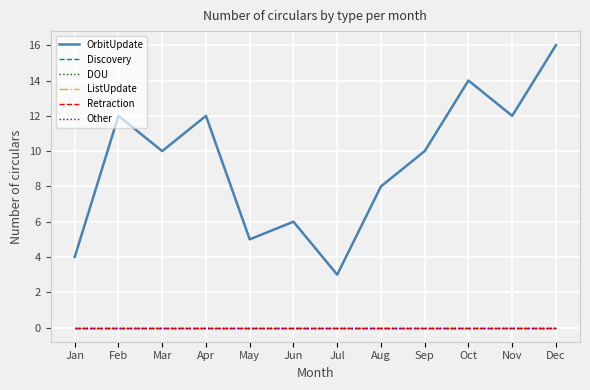

Which has a higher value, Jul or Aug?

Aug